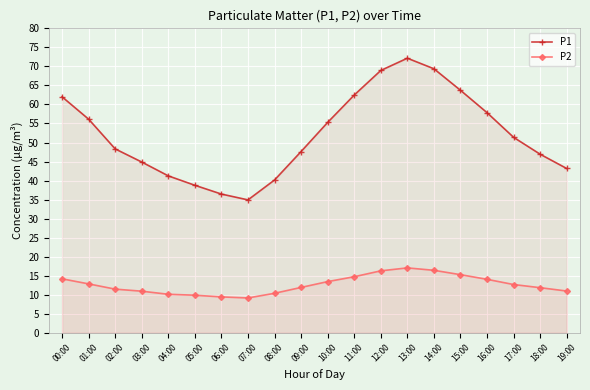

Between 14:00 and 17:00, which is larger?

14:00